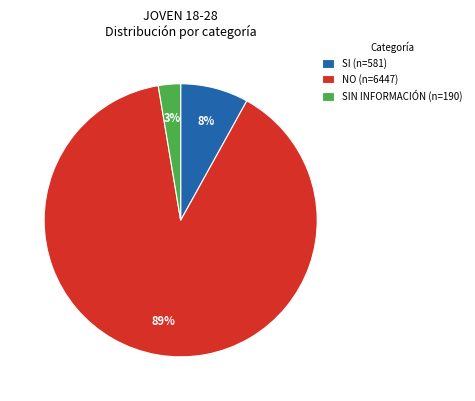

The SI (n=581) slice represents 1% of the pie. True or false?

False